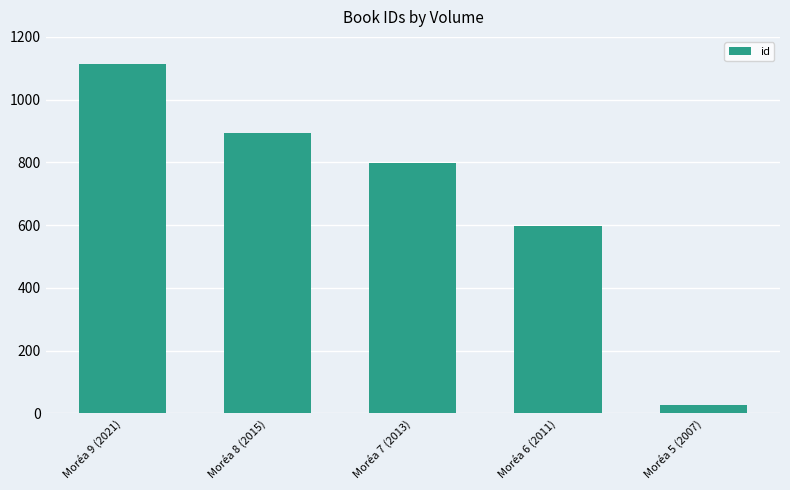

How many data points does each series have?

5